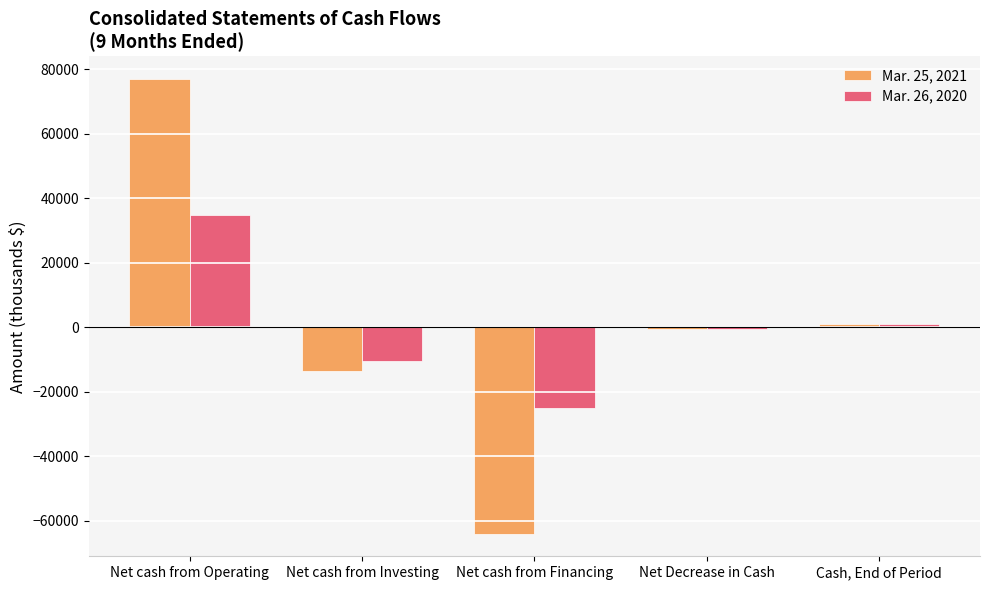

Reading right to left, what are all the values shown in this chart?

Mar. 25, 2021: 1043	-492	-63898	-13620	77026
Mar. 26, 2020: 993	-598	-25027	-10533	34962